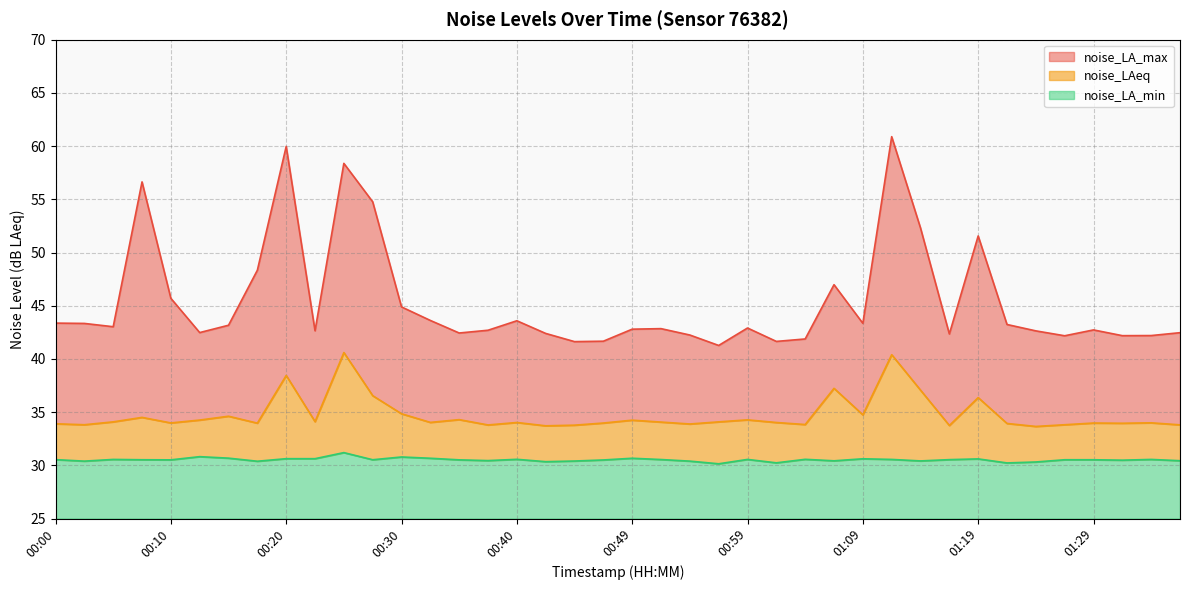

Which category has the lowest value in the noise_LAeq series?

01:24